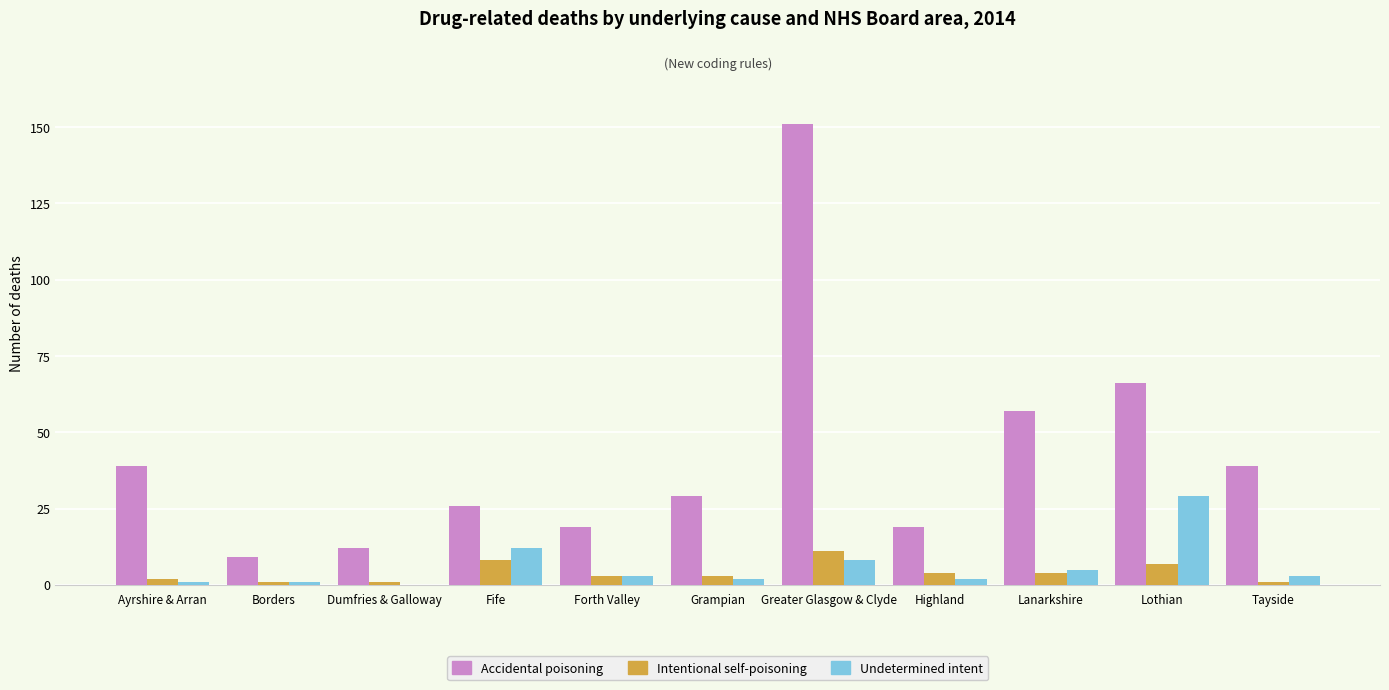

Which series has the largest total across all categories?

Accidental poisoning